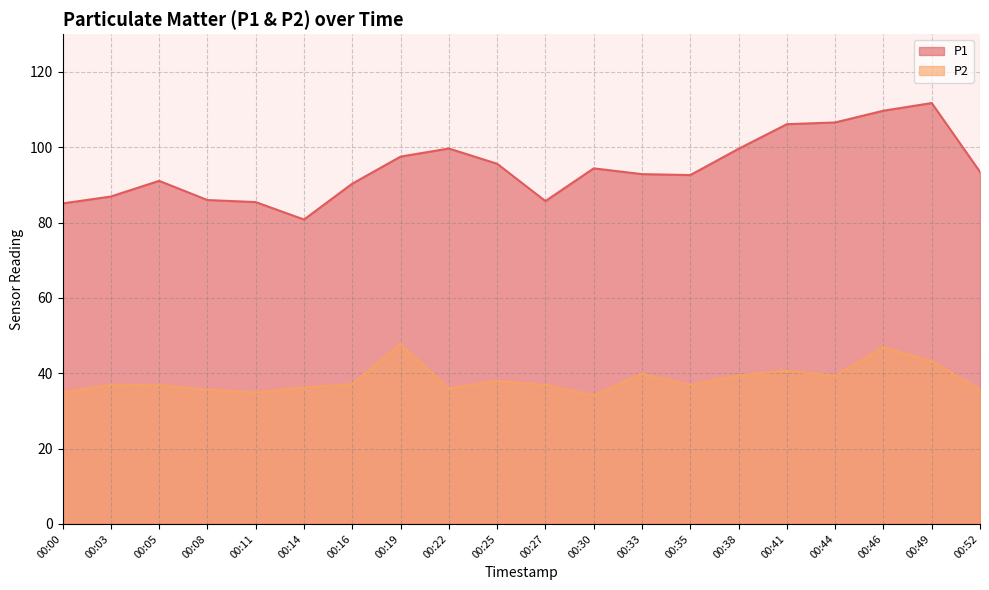

What are all the series names shown in the legend?

P1, P2